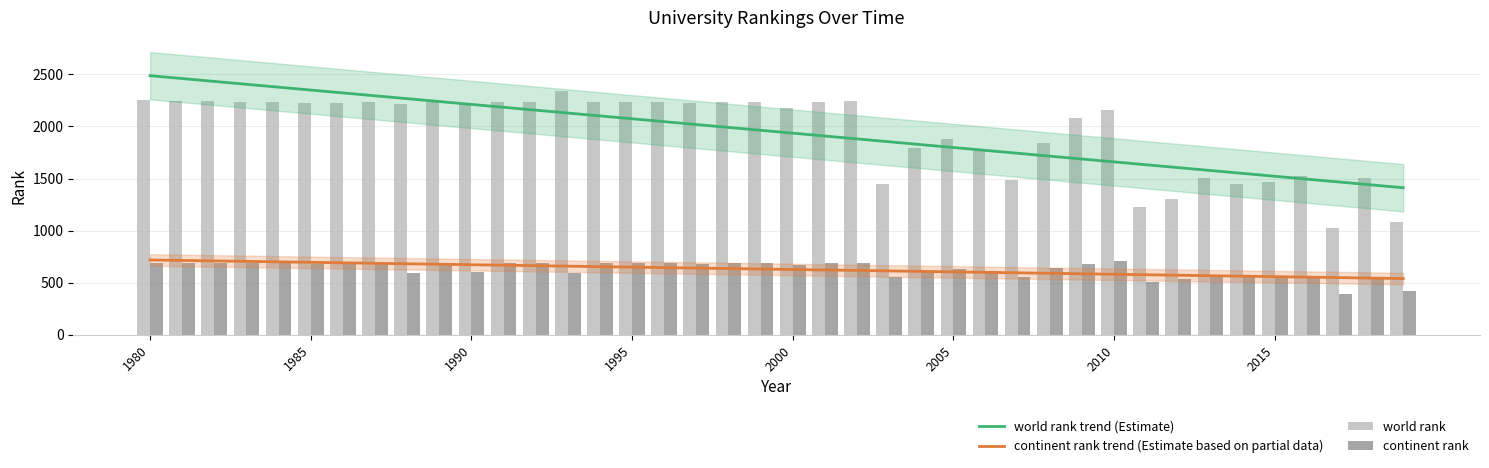

At how many categories does at least one series exceed 622?

40